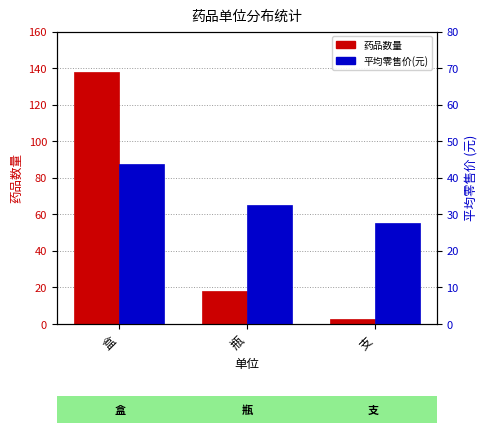

Count the number of data series in this chart.

2